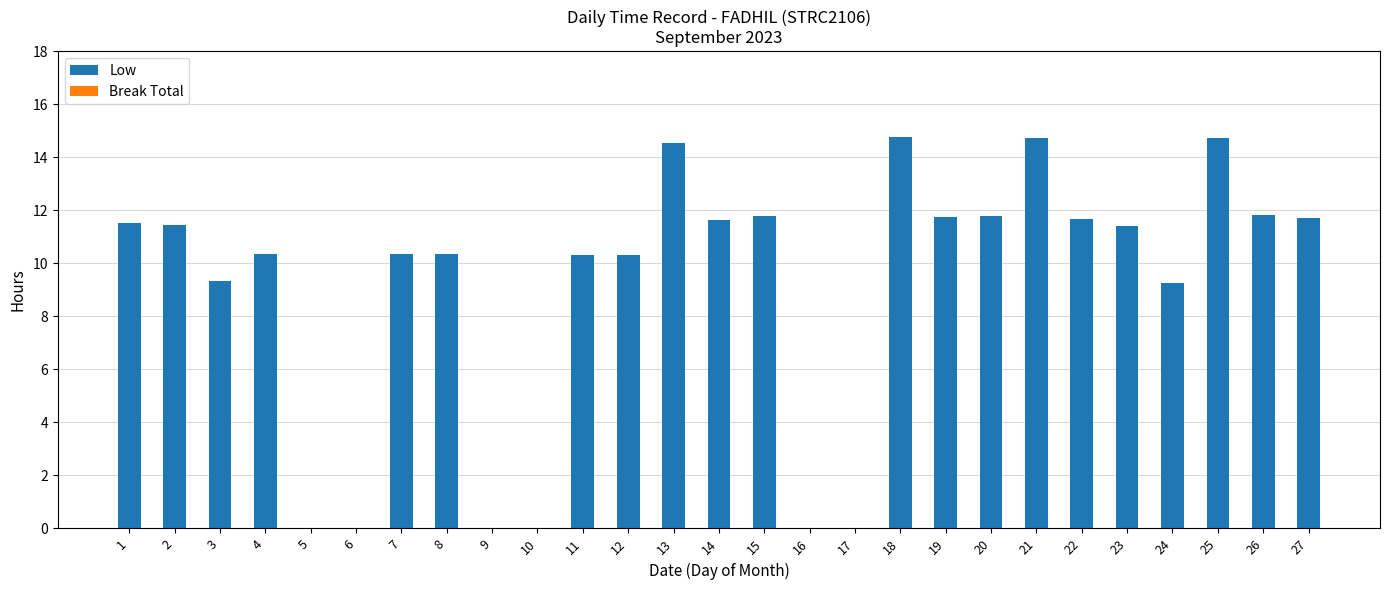

What is the change in value from 11 to 14?

+1.3